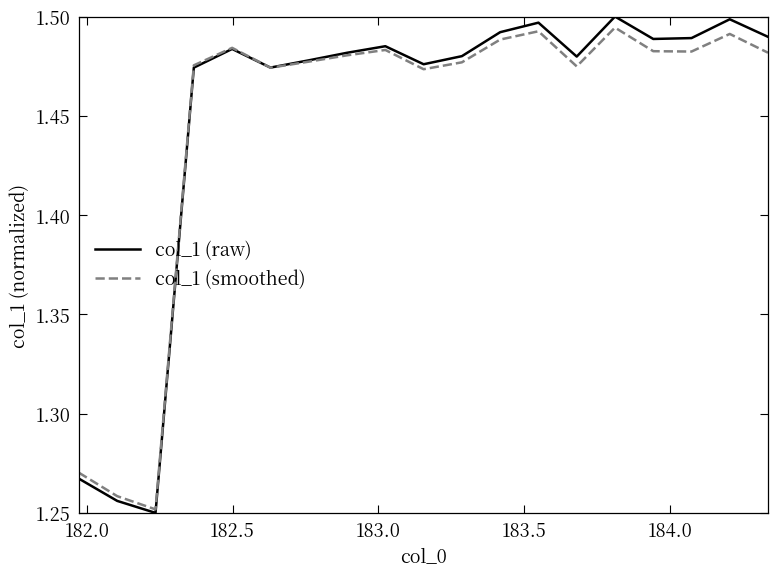

Which series has the largest range (max minus min)?

col_1 (raw)